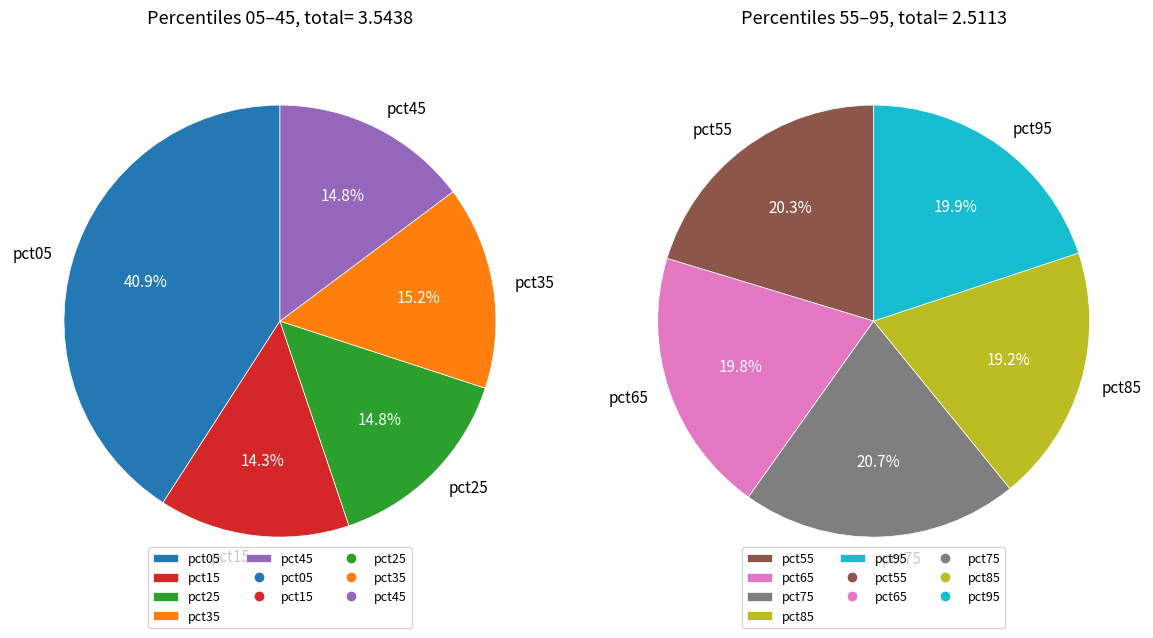

Rank the categories by value from lowest to highest.

pct85, pct65, pct95, pct15, pct55, pct75, pct45, pct25, pct35, pct05